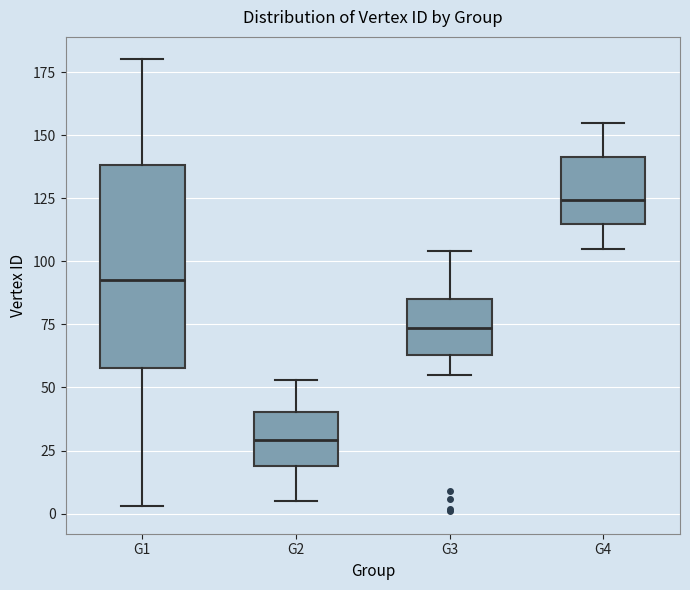

Which box has the highest median line?

G4